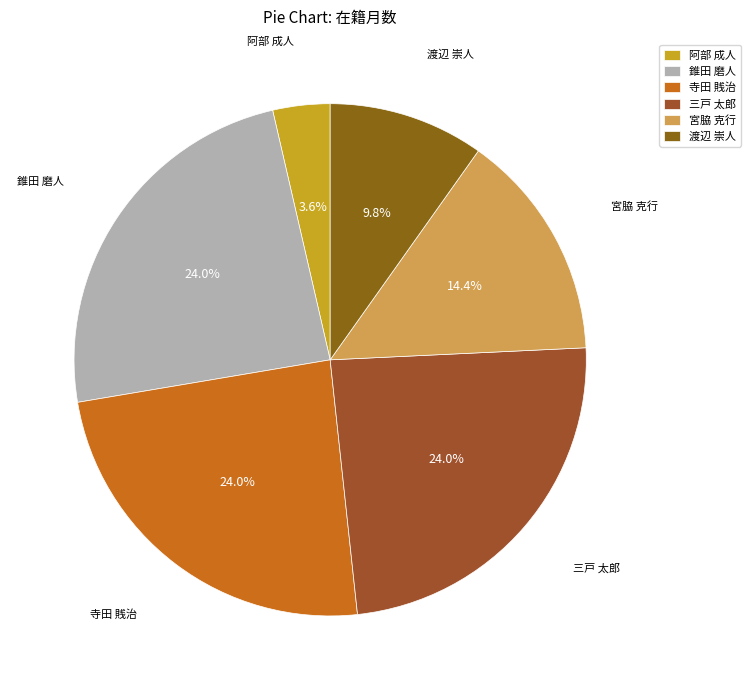

What percentage is NOT represented by 渡辺 崇人?

90.2%